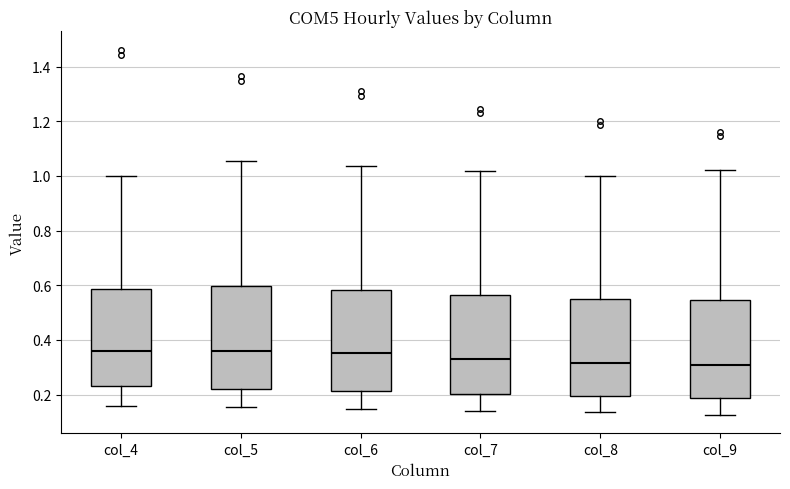

Reading left to right, transcribe this box plot: for each box, give where its median line is, the range the box spans, and where its two whiskers end, as read against the y-axis. The values are not printed on the chart, so give them approximately, as read against the axis.

col_4: median 0.36, box 0.24 to 0.58, whiskers 0.16 to 1.00
col_5: median 0.36, box 0.22 to 0.60, whiskers 0.16 to 1.06
col_6: median 0.36, box 0.22 to 0.58, whiskers 0.14 to 1.04
col_7: median 0.34, box 0.20 to 0.56, whiskers 0.14 to 1.02
col_8: median 0.32, box 0.20 to 0.54, whiskers 0.14 to 1.00
col_9: median 0.30, box 0.18 to 0.54, whiskers 0.12 to 1.02